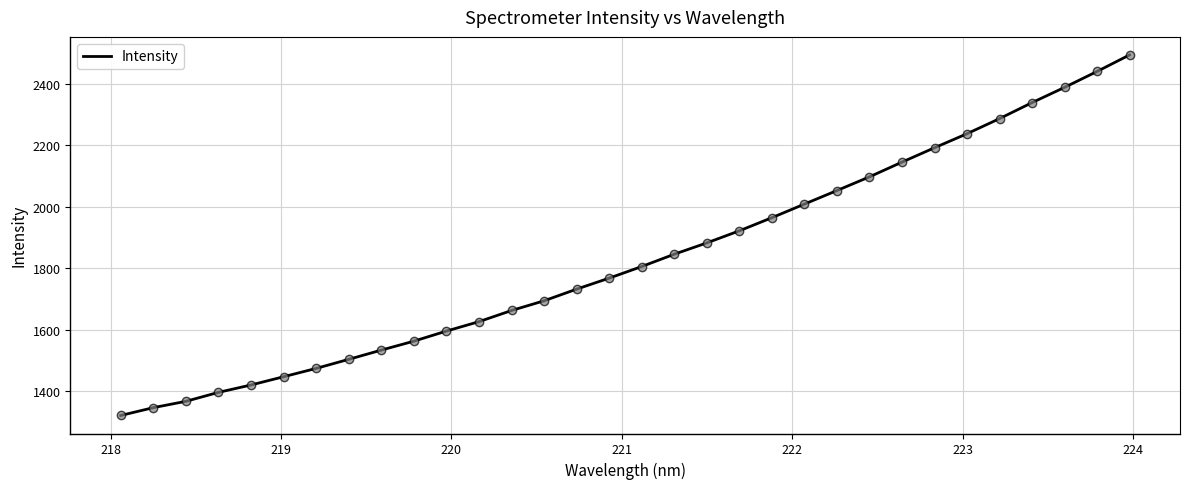

What is the greatest value displayed?

2494.2